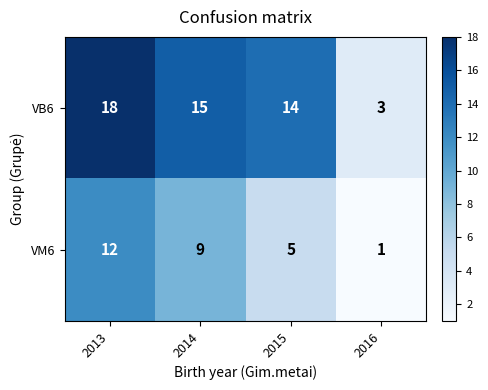

List the series in order of their peak value, highest first.

VB6, VM6